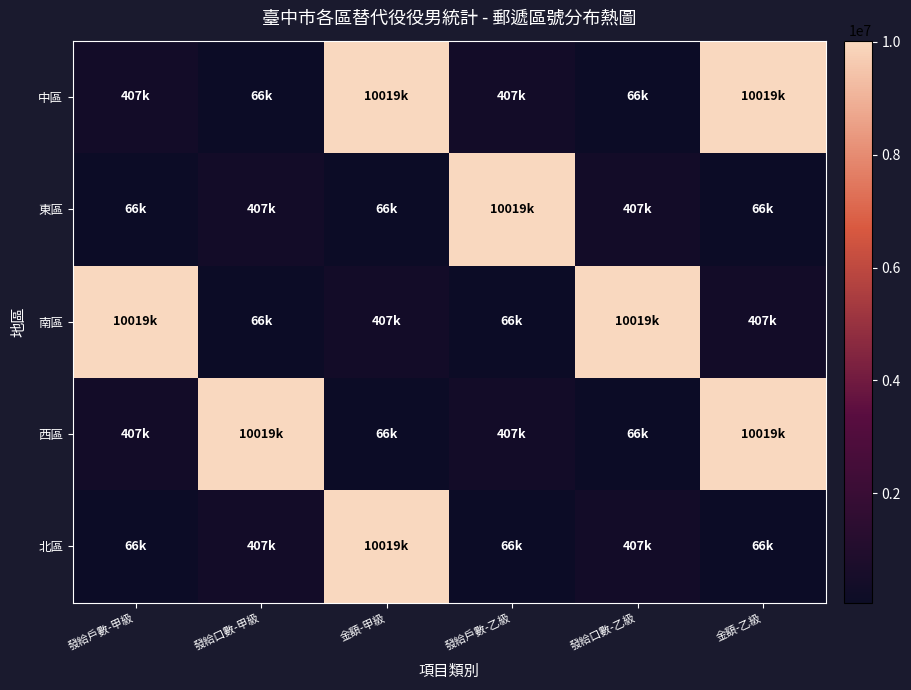

How many series are shown in this chart?

5